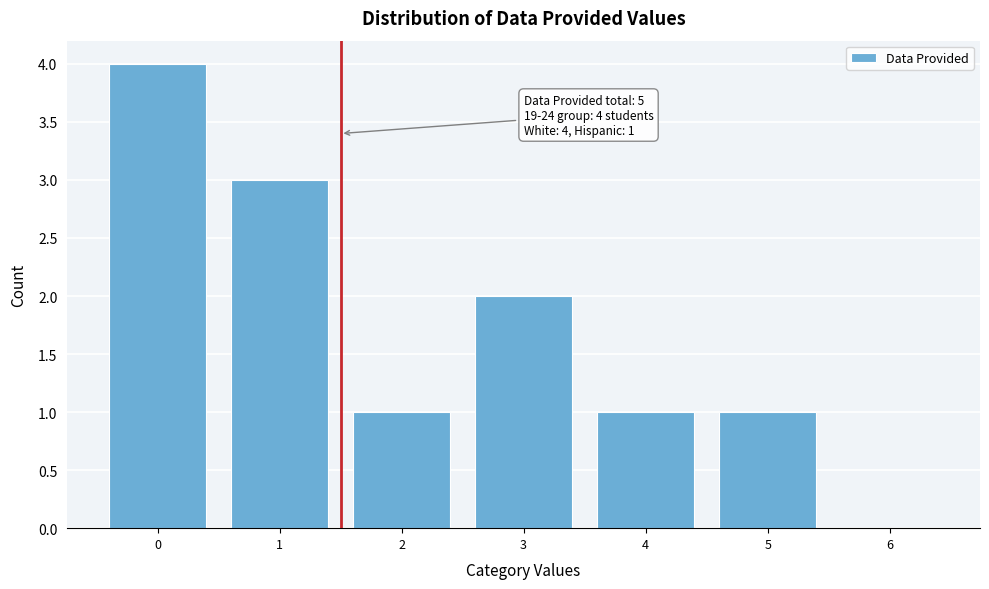

Reading left to right, what are all the values shown in this chart?

0=4	1=3	2=1	3=2	4=1	5=1	6=0